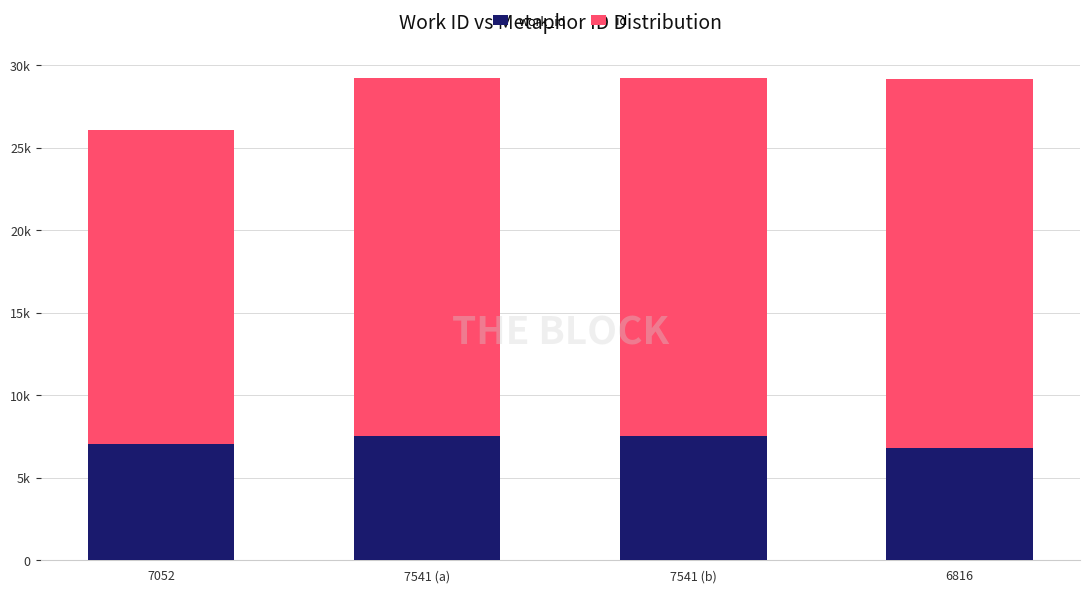

The work_id series shows 7541 at 7541 (b). True or false?

True